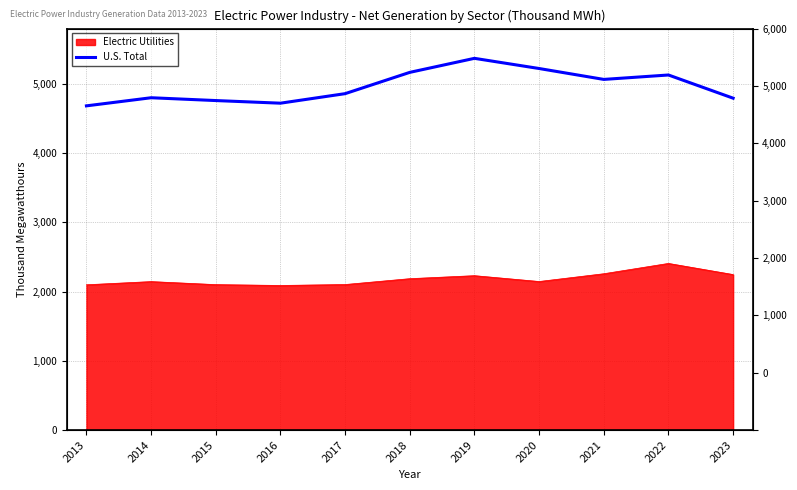

Is it true that the value at 2016 is 4723571?

True